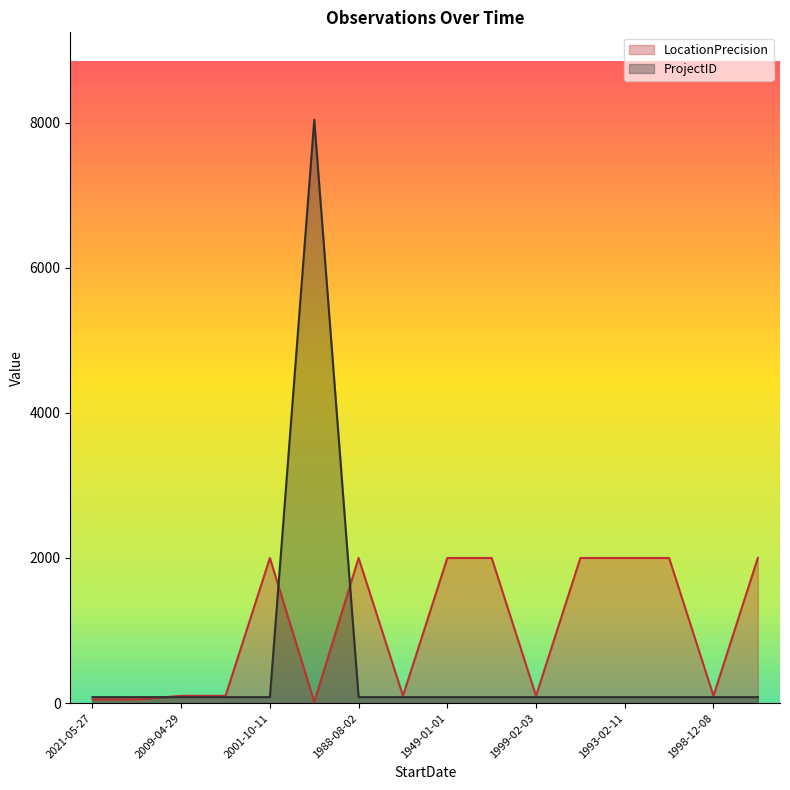

Reading left to right, extract all data points from this chart.

LocationPrecision: 50	50	100	100	2000	15	2000	100	2000	2000	100	2000	2000	2000	100	2000
ProjectID: 82	82	82	82	82	8040	82	82	82	82	82	82	82	82	82	82